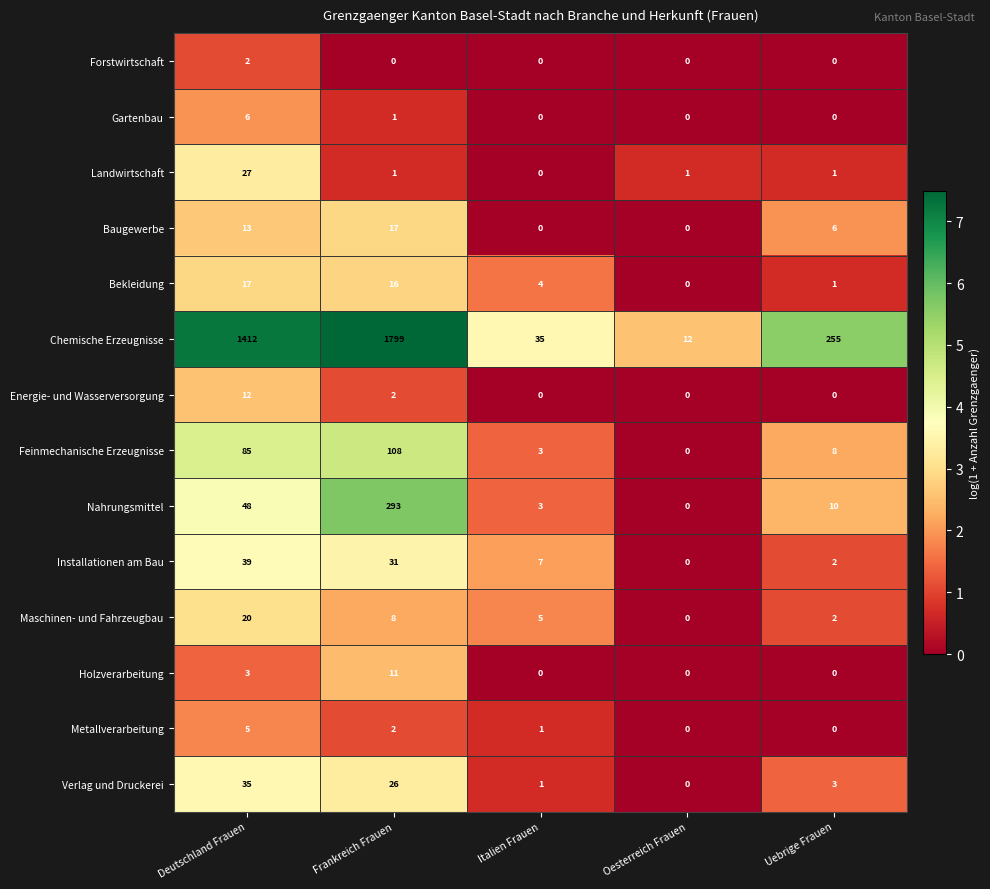

Which series changed the most between Deutschland Frauen and Oesterreich Frauen?

Chemische Erzeugnisse